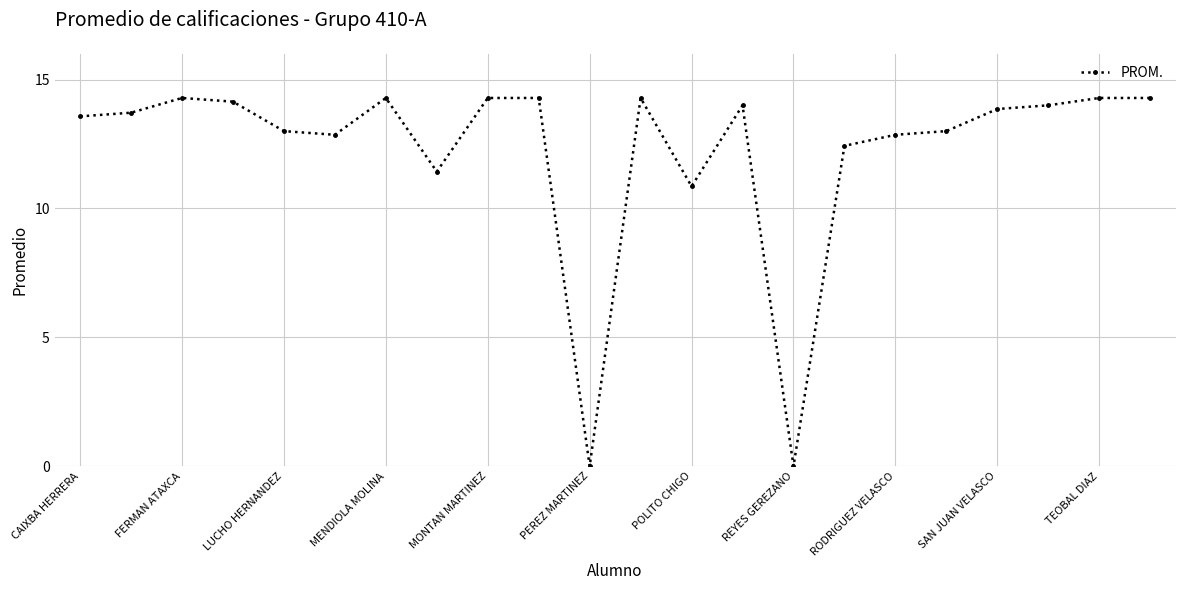

What is the greatest value displayed?

14.3